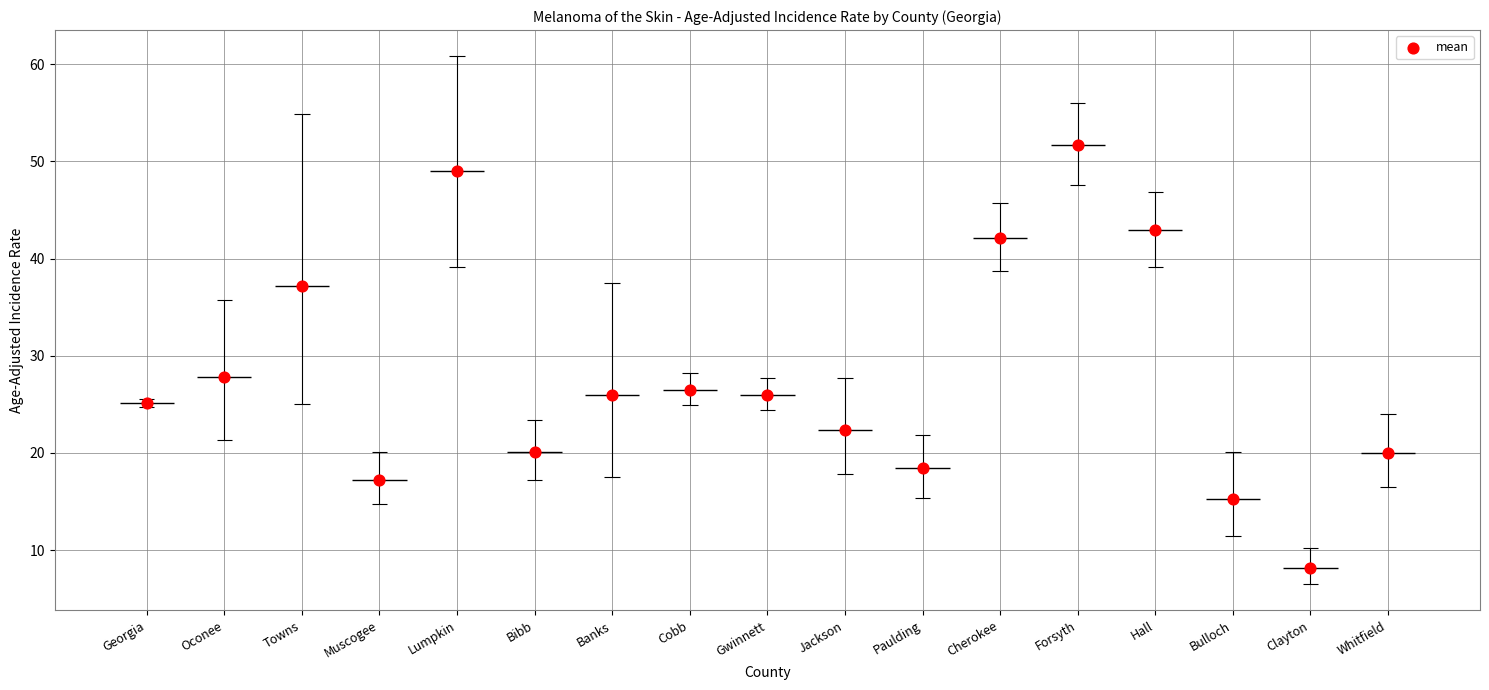

What is the change in value from Paulding to Forsyth?

+33.3